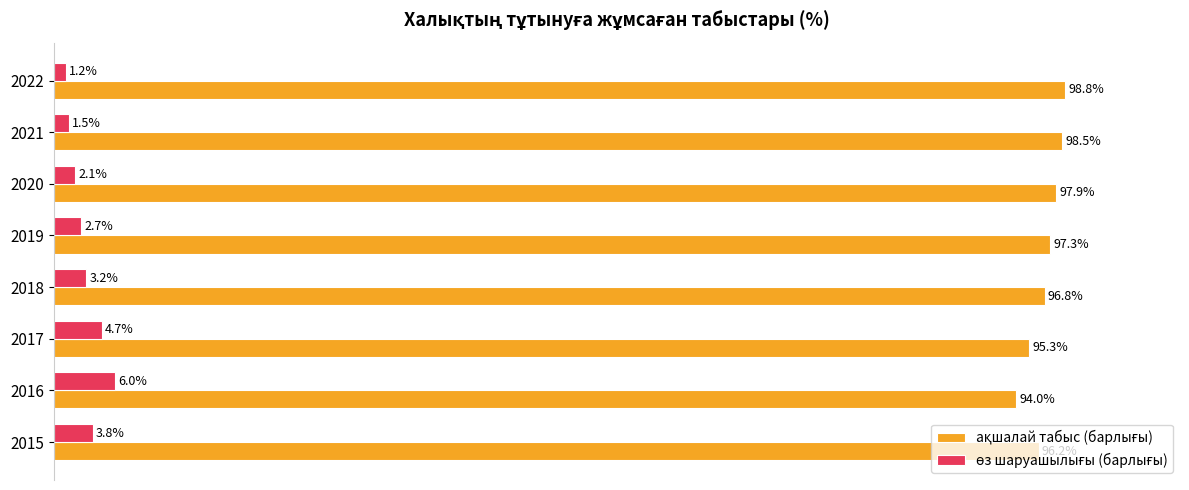

What are all the series names shown in the legend?

ақшалай табыс (барлығы), өз шаруашылығы (барлығы)